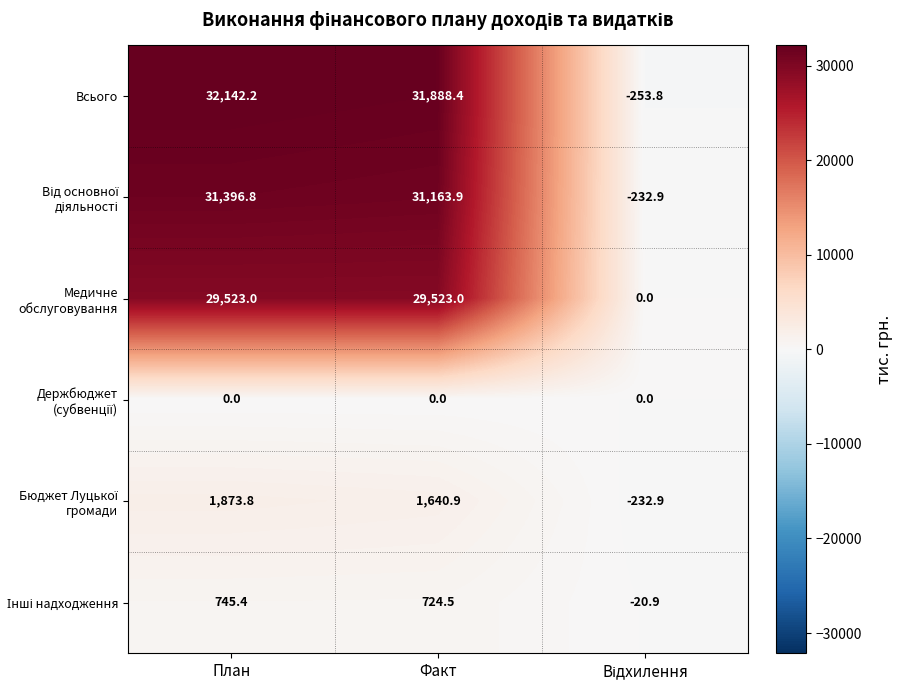

What value does the Медичне обслуговування series have at План?

29523.0